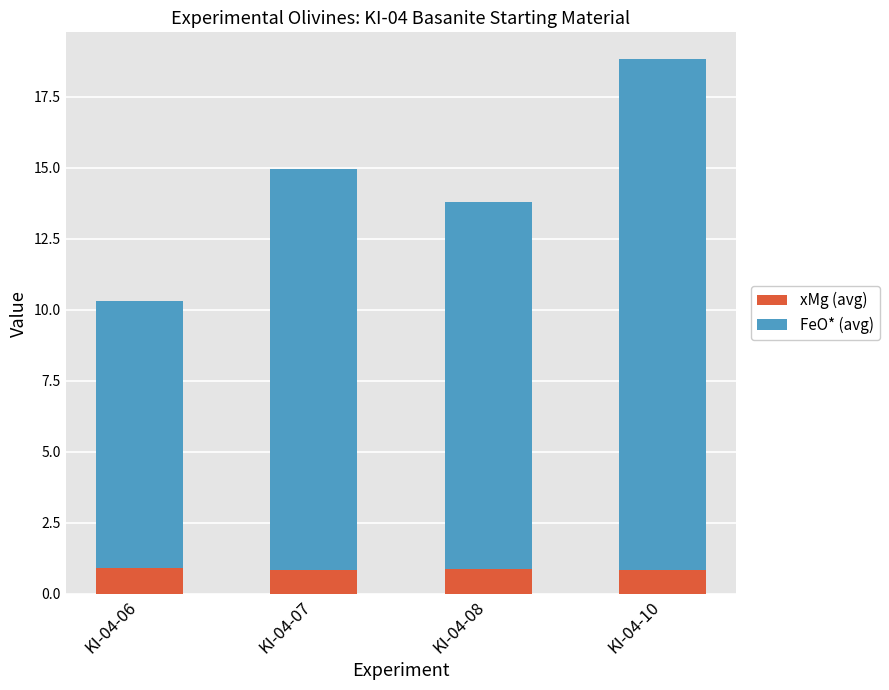

Reading left to right, what are the values for xMg (avg)?

0.9	0.9	0.9	0.9